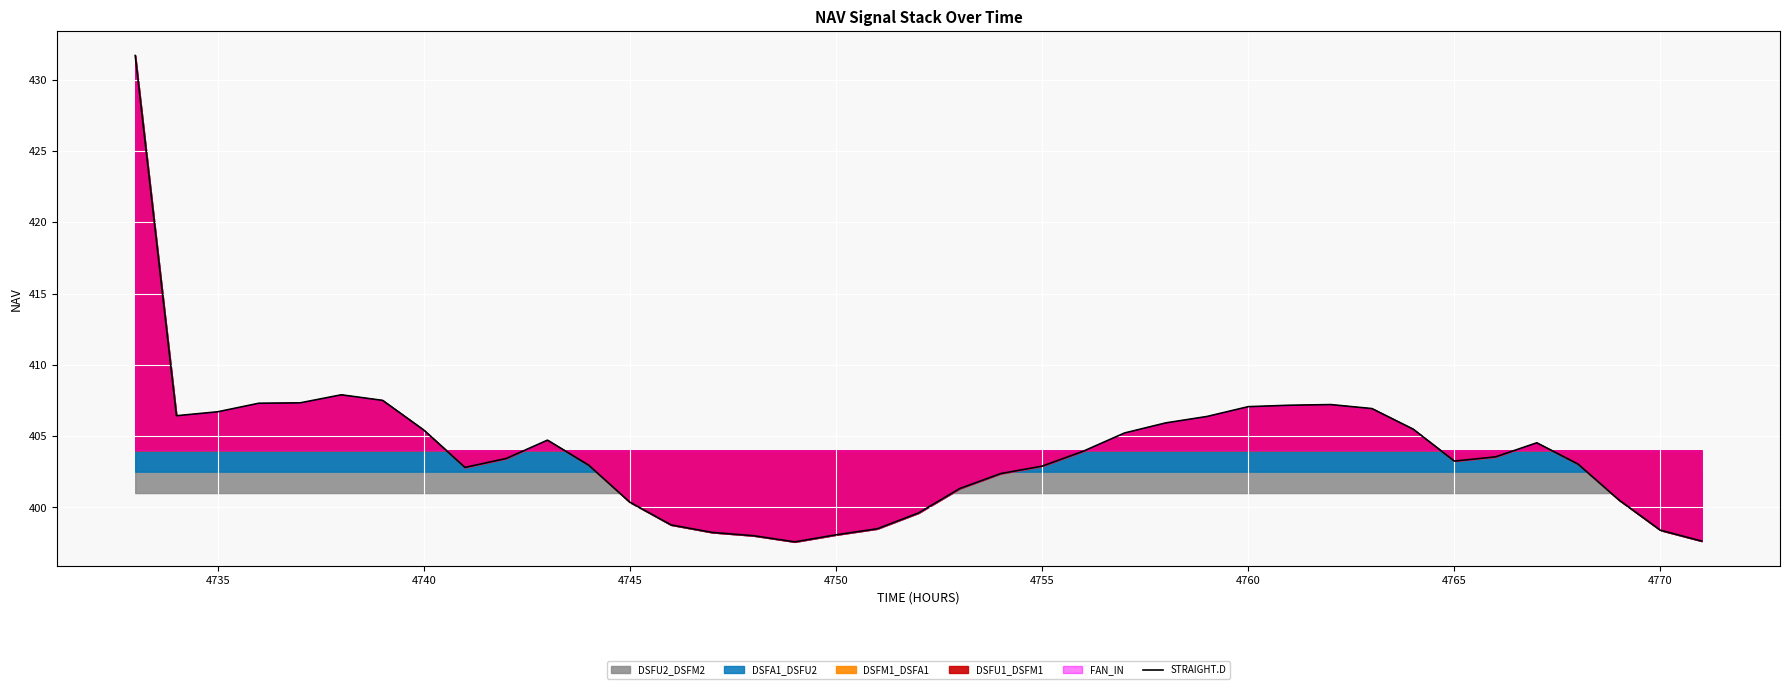

What is the lowest value of the STRAIGHT.D series?

397.6